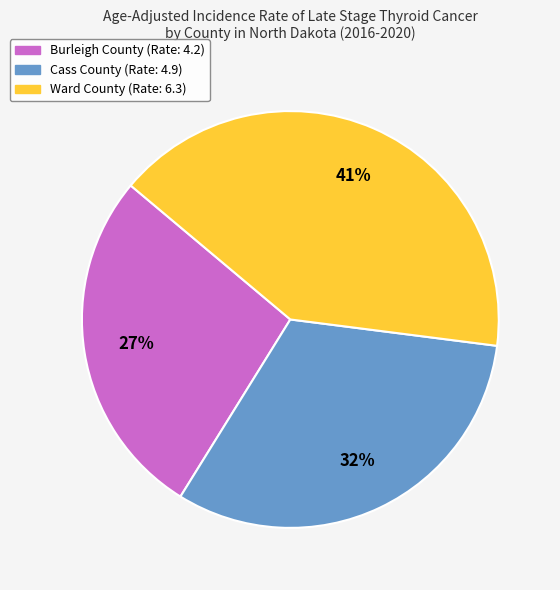

The Ward County slice represents 41% of the pie. True or false?

True